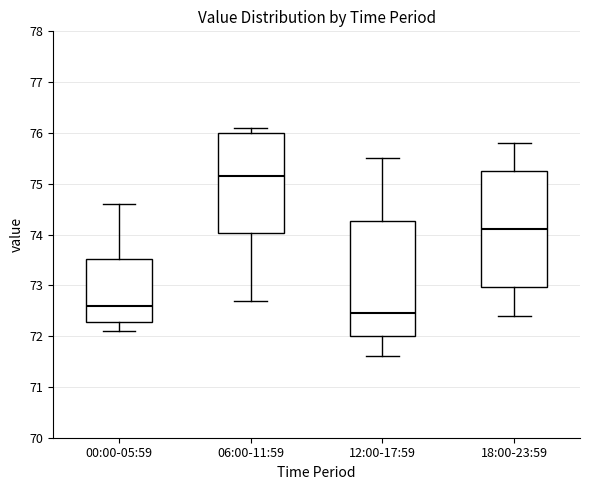

Reading left to right, transcribe this box plot: for each box, give where its median line is, the range the box spans, and where its two whiskers end, as read against the y-axis. The values are not printed on the chart, so give them approximately, as read against the axis.

00:00-05:59: median 72.6, box 72.3 to 73.5, whiskers 72.1 to 74.6
06:00-11:59: median 75.2, box 74.0 to 76.0, whiskers 72.7 to 76.1
12:00-17:59: median 72.5, box 72.0 to 74.3, whiskers 71.6 to 75.5
18:00-23:59: median 74.1, box 73.0 to 75.3, whiskers 72.4 to 75.8